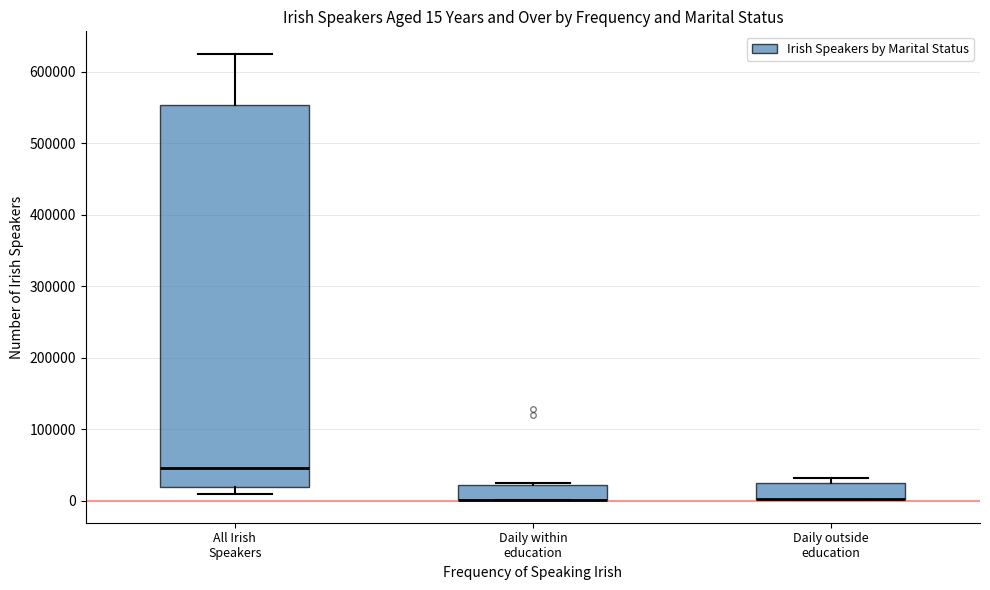

Which box is the tallest, from its lower edge to its upper edge?

All Irish Speakers